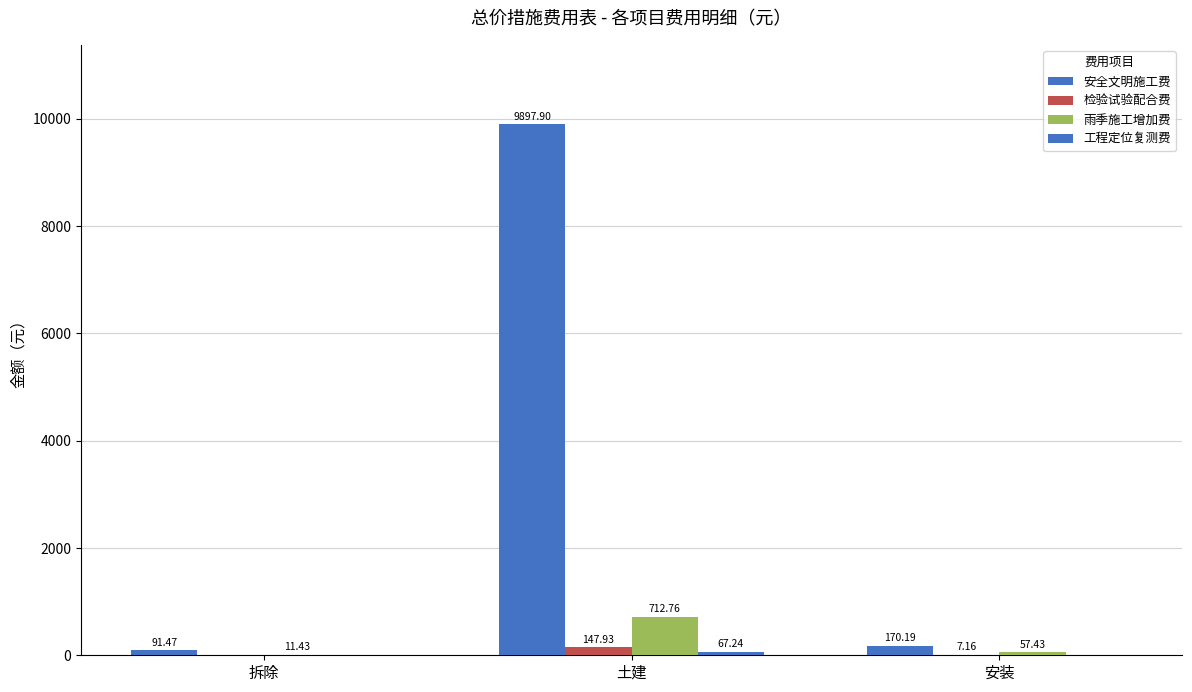

How many data points in 安全文明施工费 are above 170?

2